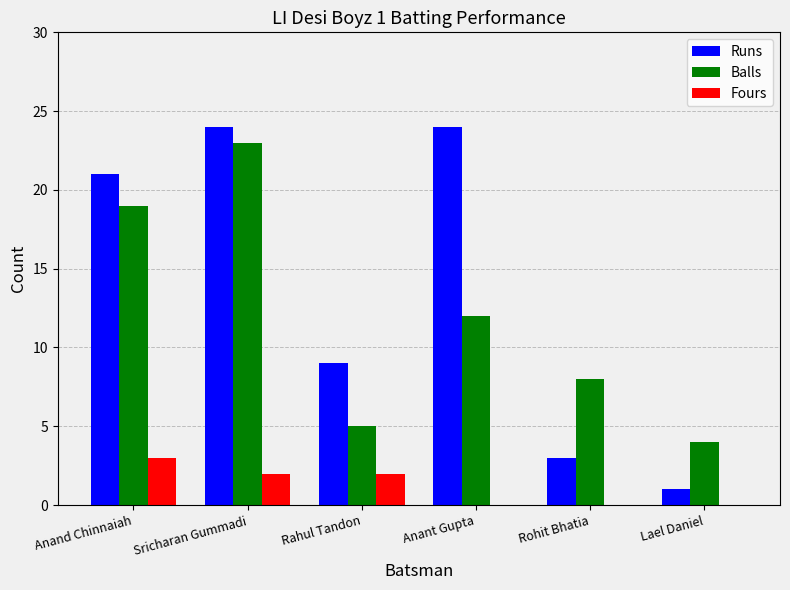

Reading left to right, list all the values displayed in this chart.

Runs: 21	24	9	24	3	1
Balls: 19	23	5	12	8	4
Fours: 3	2	2	0	0	0